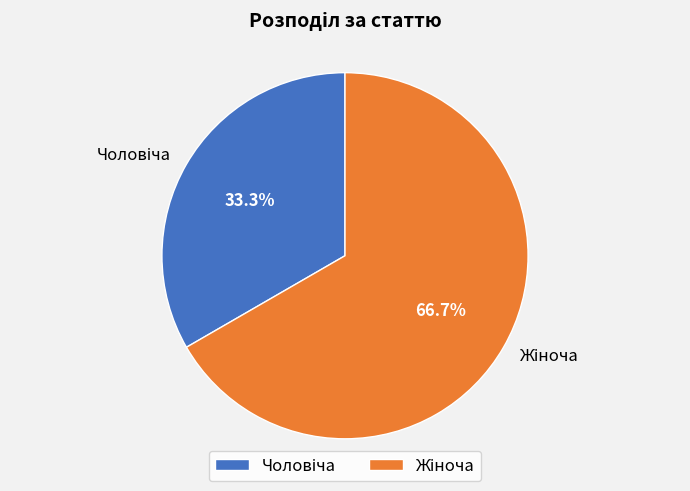

Does any single category account for the majority?

Yes